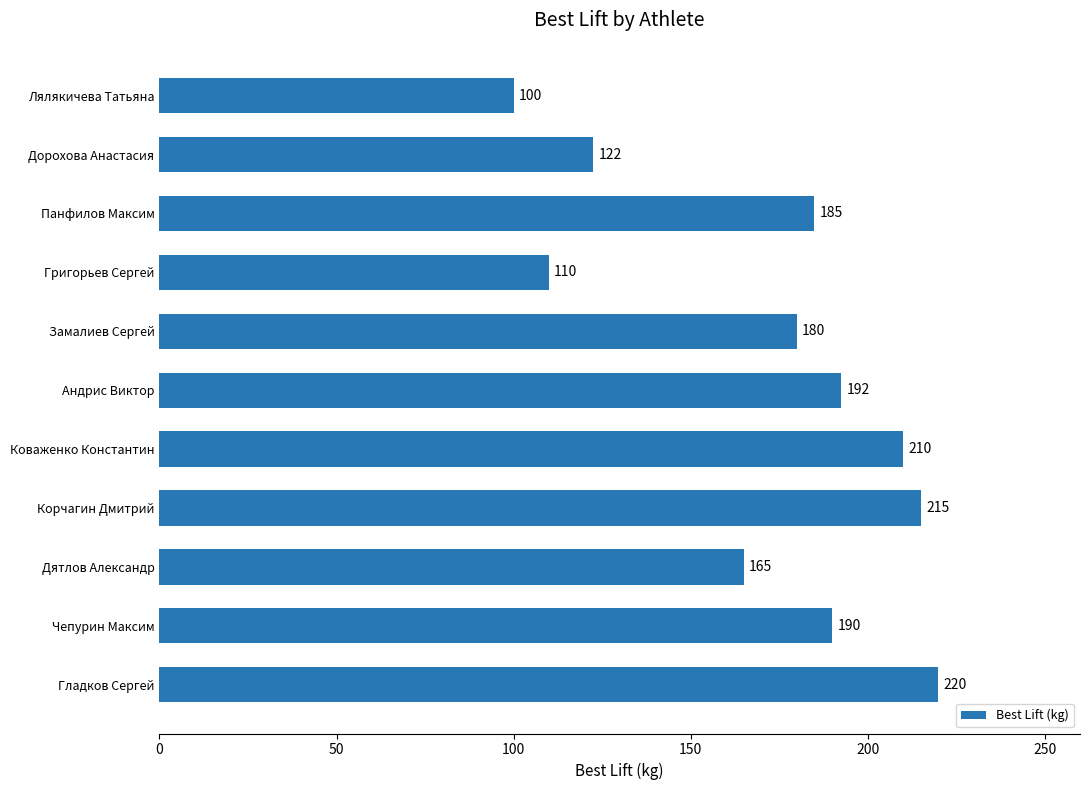

What is the sum of all values?

1890.0